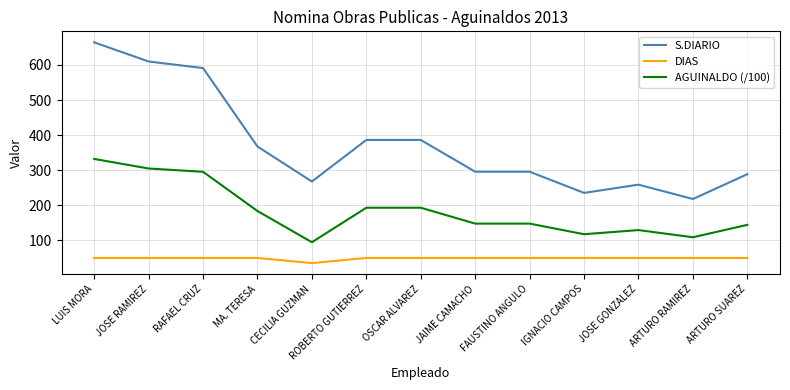

What is the total value across all series at OSCAR ALVAREZ?

629.4